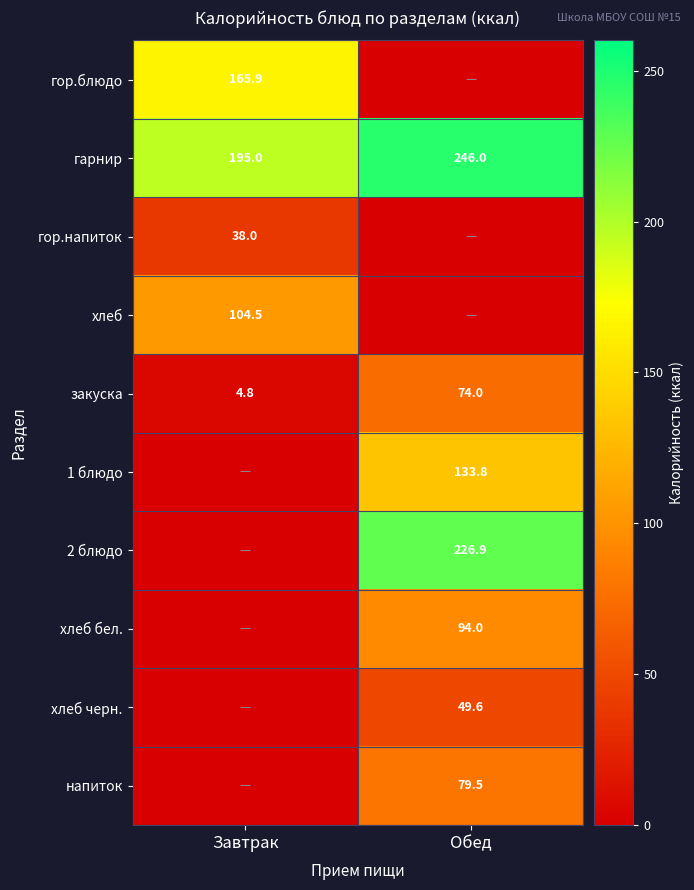

How many values in the гарнир series are below 246?

1